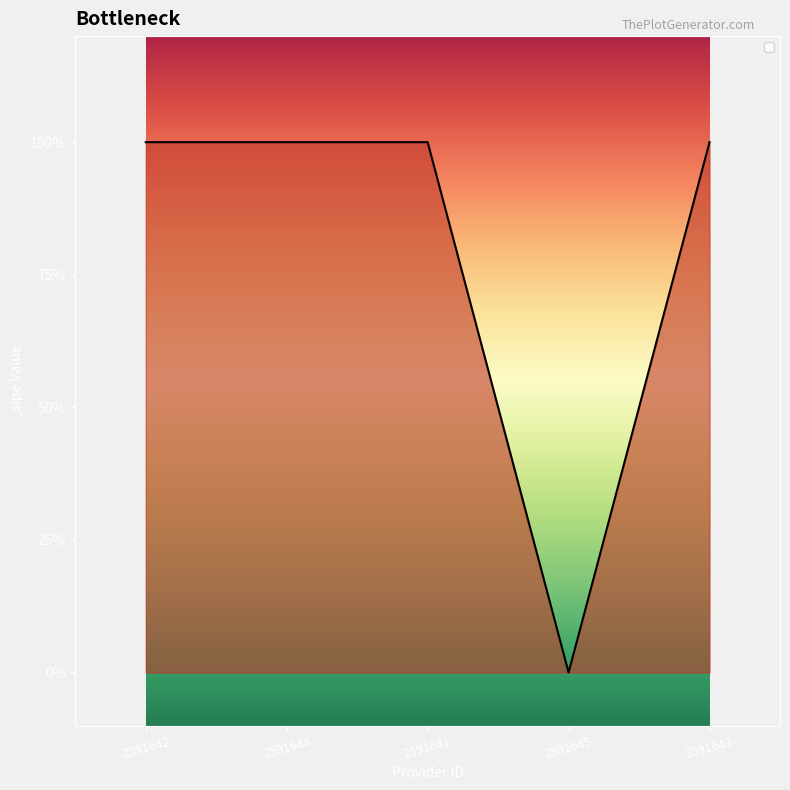

Does the chart display data point markers on the line(s)?

No